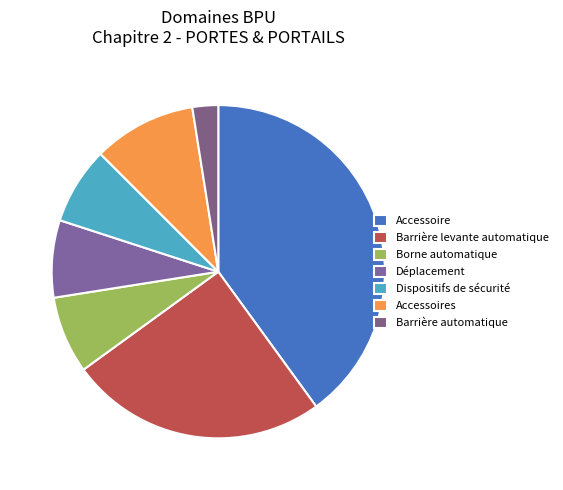

To the nearest percent, what is the difference between the Dispositifs de sécurité and Accessoire slice percentages?

32%